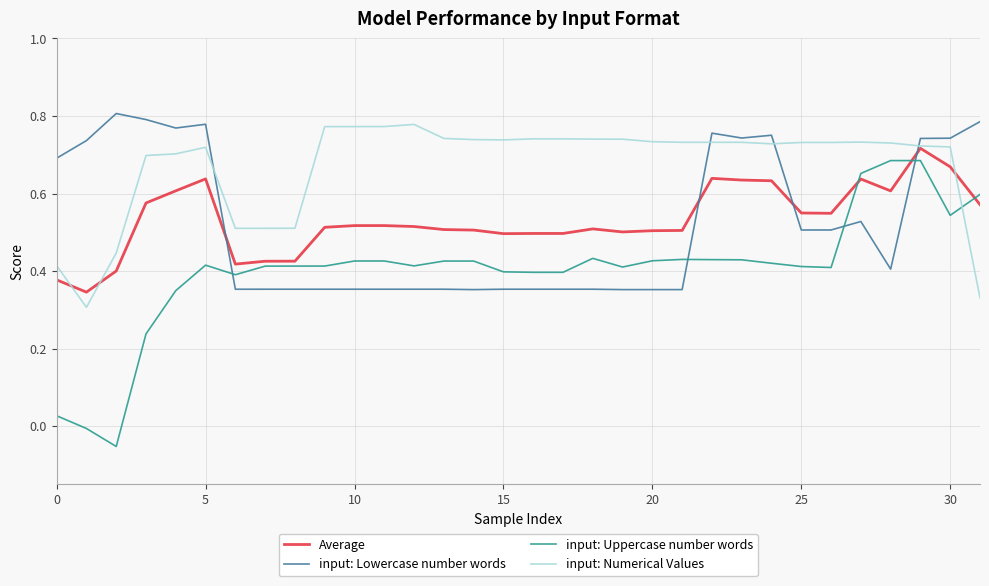

In Average, how many points are higher than both neighbors (excluding endpoints)?

6